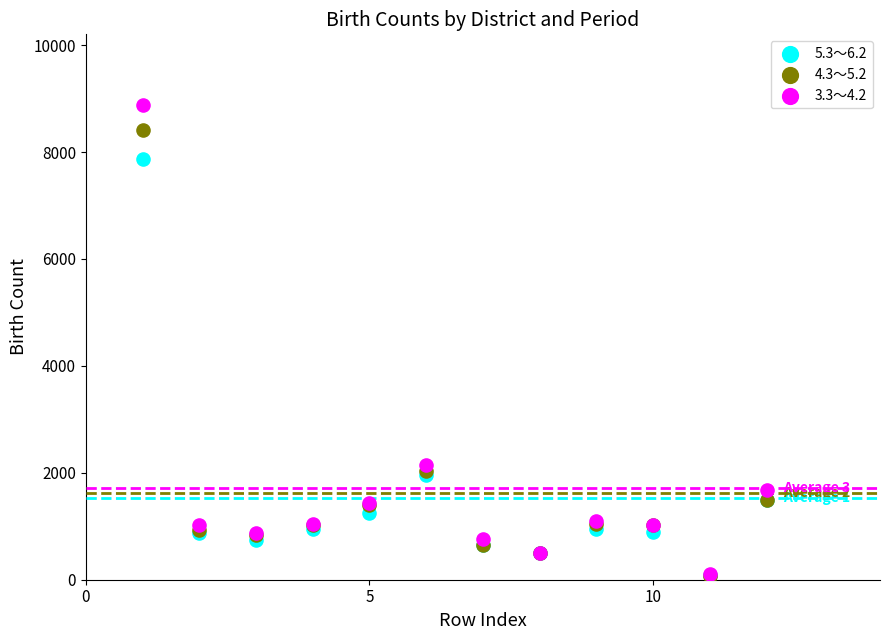

Across all series, what Y value is closest to 4472?

2152